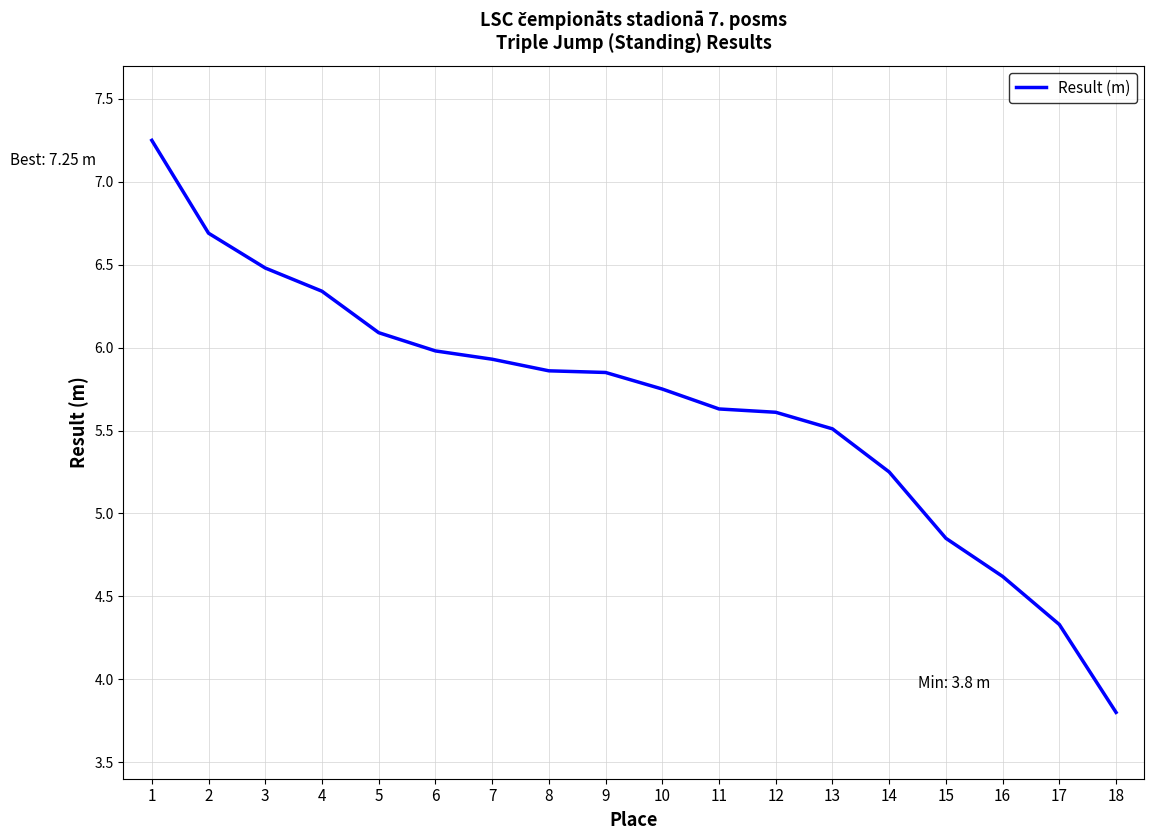

Which has a higher value, 4 or 11?

4